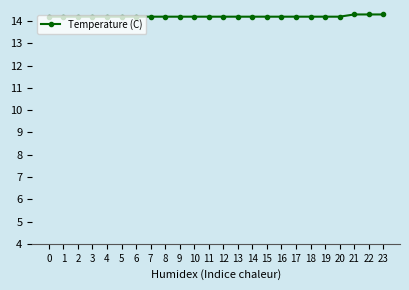

What is the ratio of the value at 18 to the value at 12?

1.0